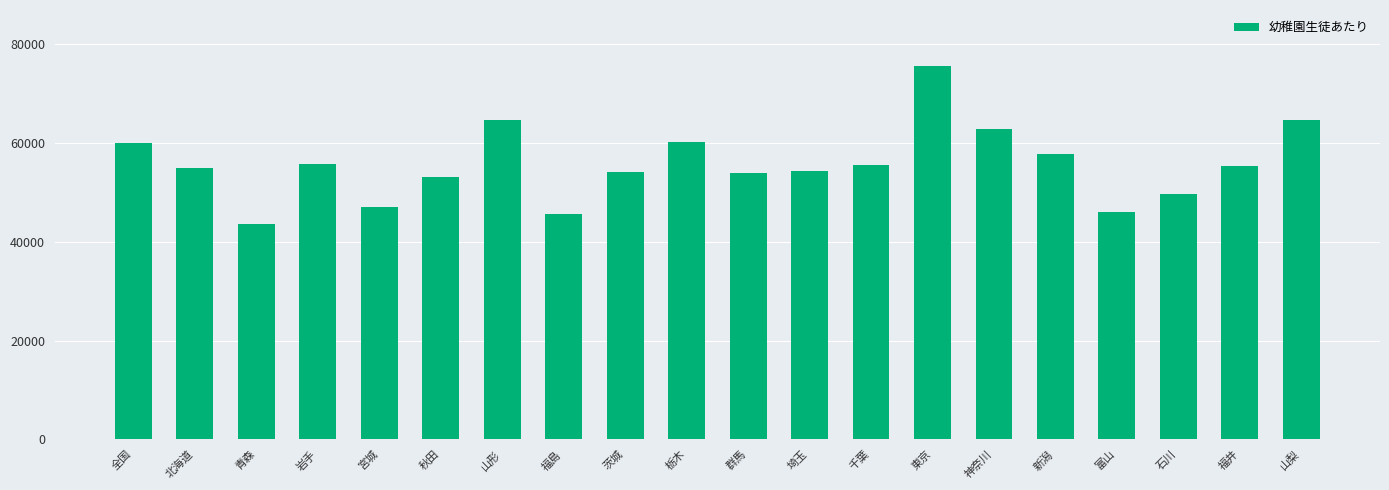

Does the chart contain any negative values?

No